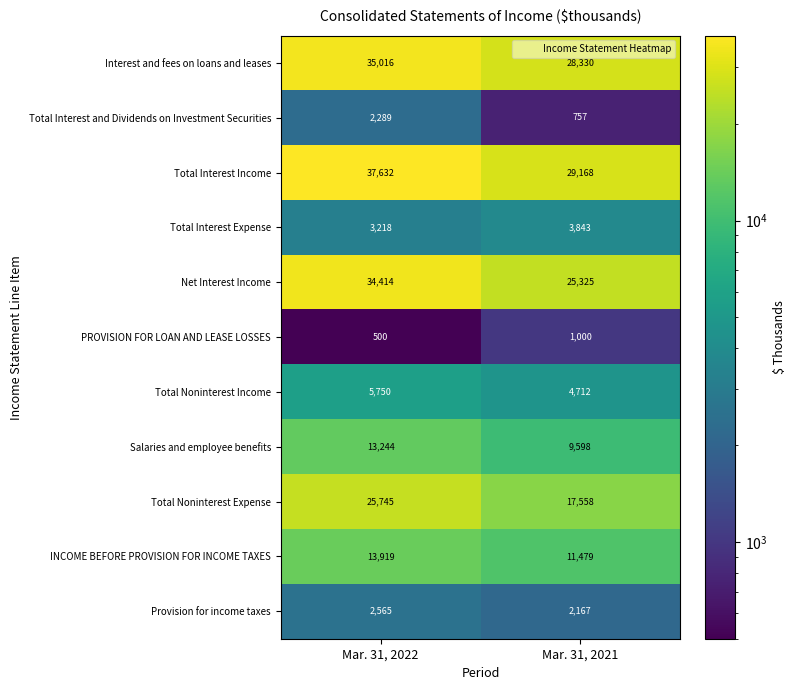

True or false: Total Interest Income has a value of 45632 at Mar. 31, 2021.

False